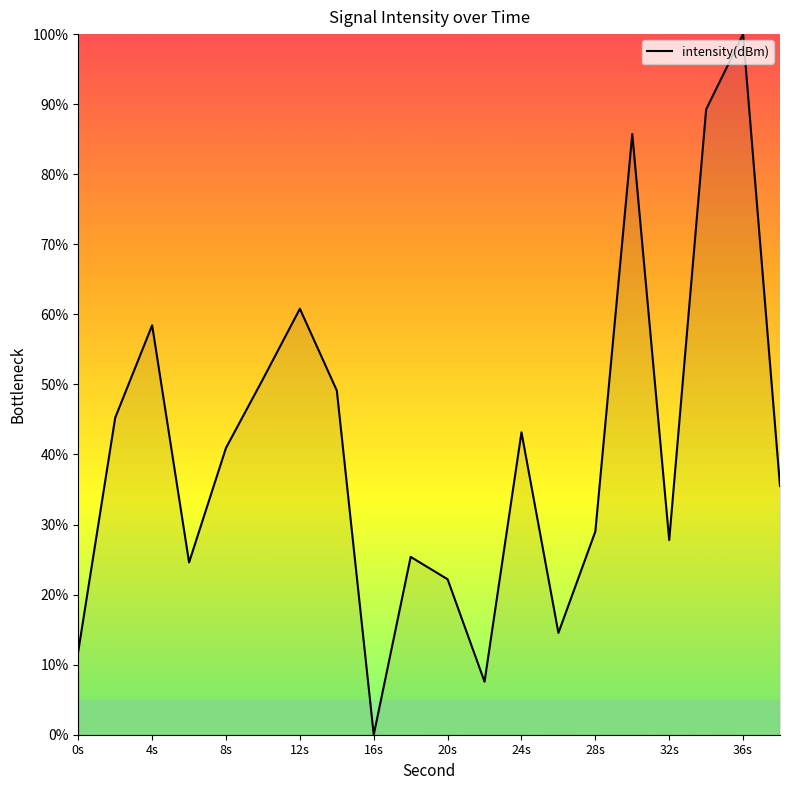

What is the maximum value shown in the chart?

100.0